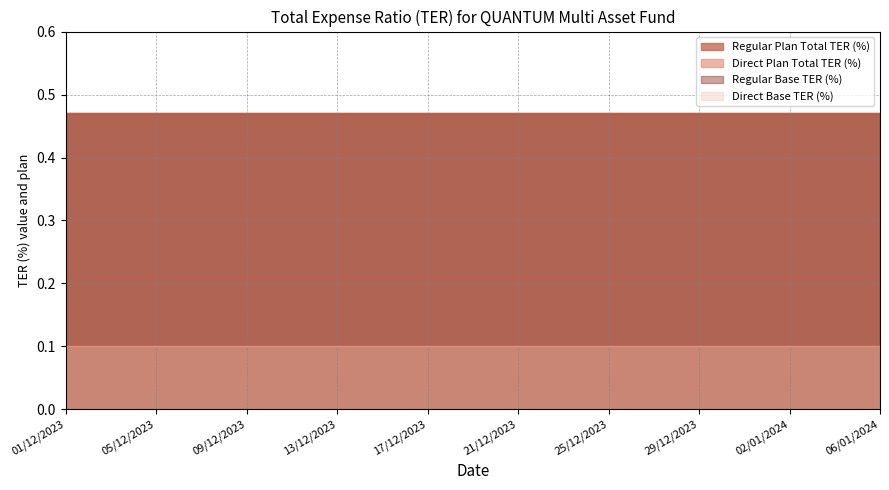

What is the highest value of the Regular Plan Total TER (%) series?

0.5